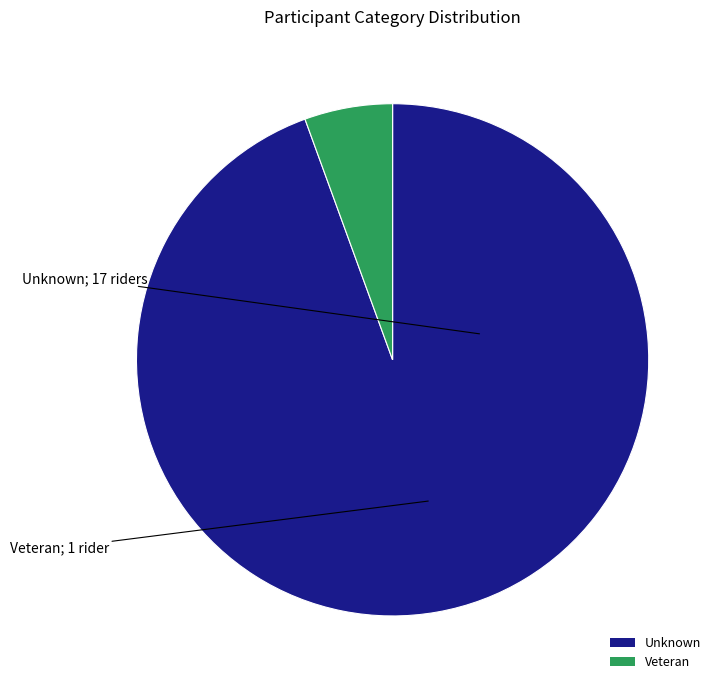

What is the smallest slice in the pie chart?

Veteran